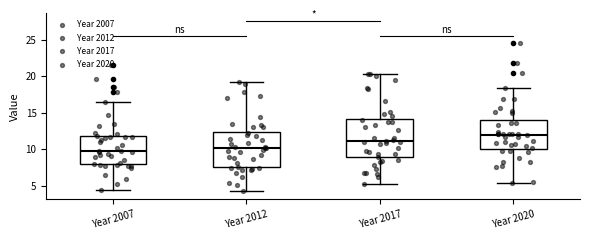

Which box's median line is the highest?

Year 2020